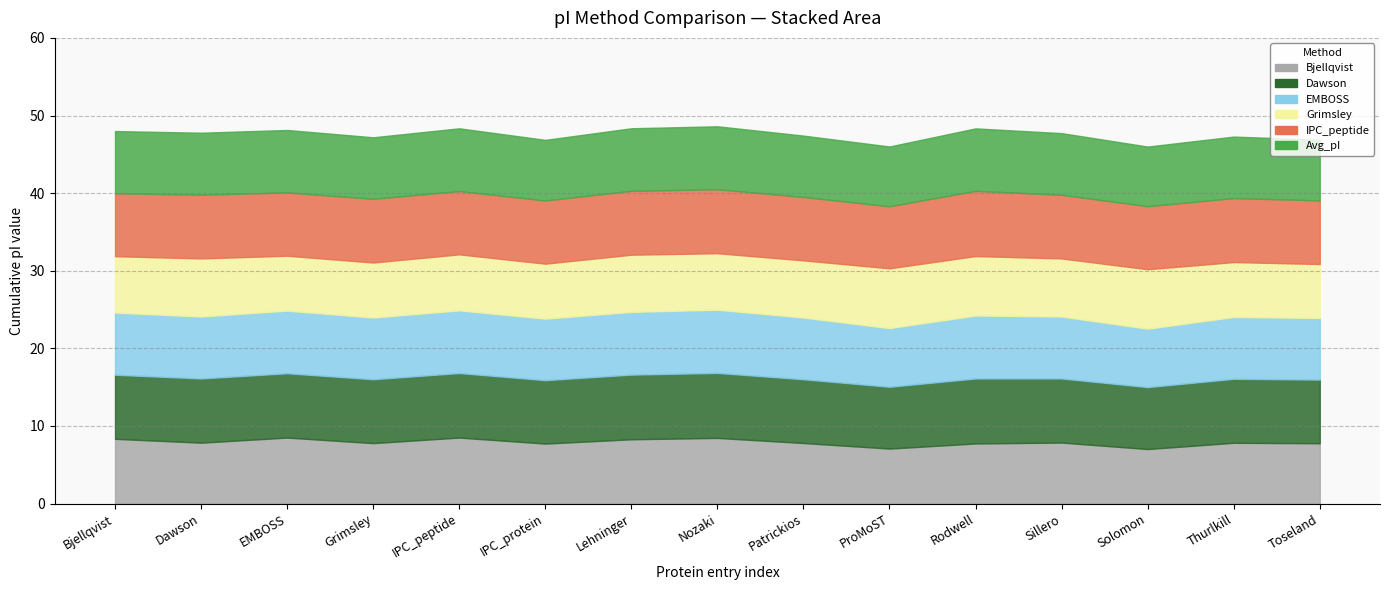

What is the average value of the Grimsley series?

7.3